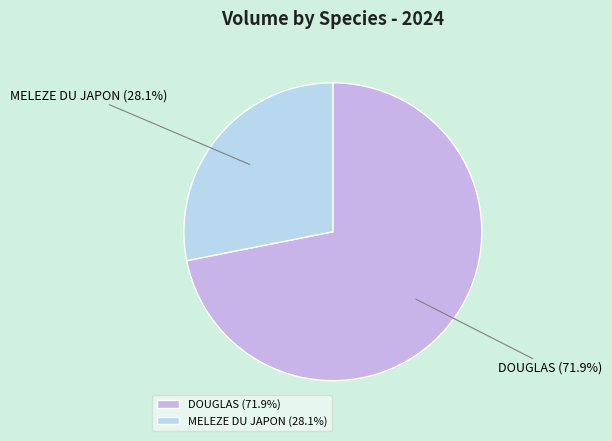

Does DOUGLAS account for over 50% of the chart?

Yes